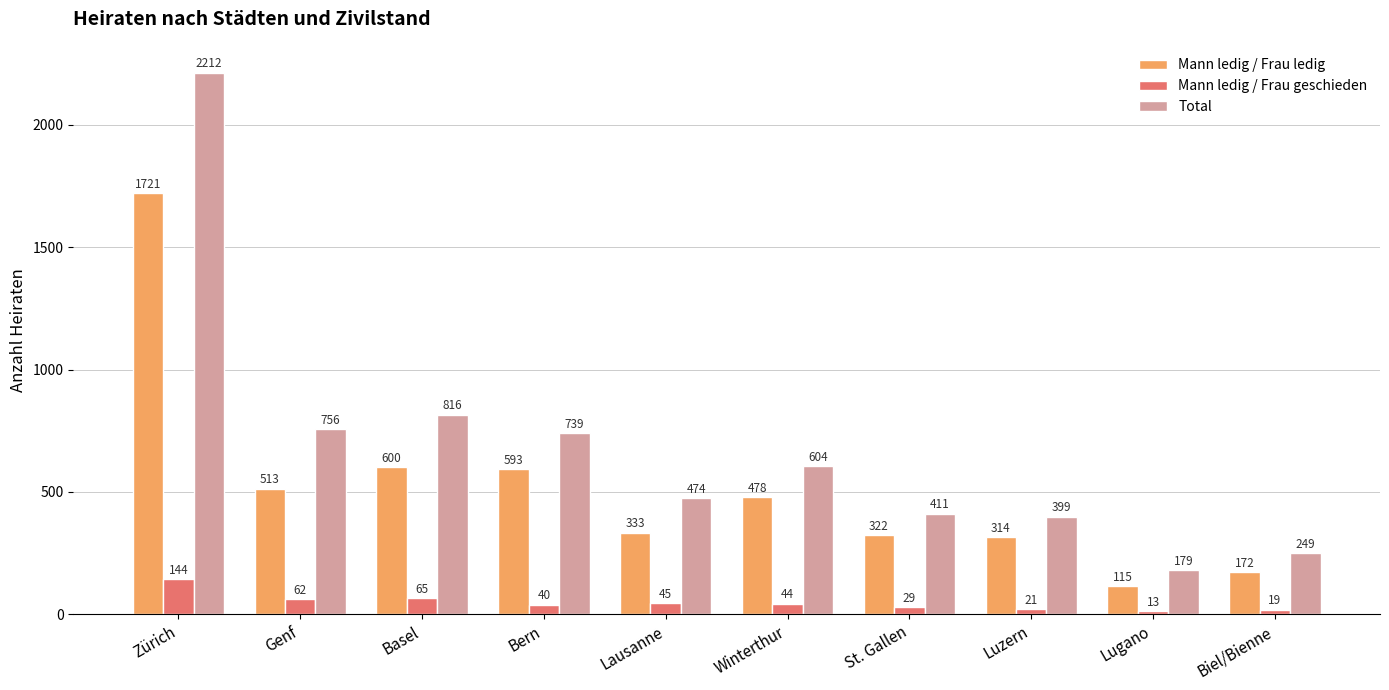

What position from the right is Bern?

7